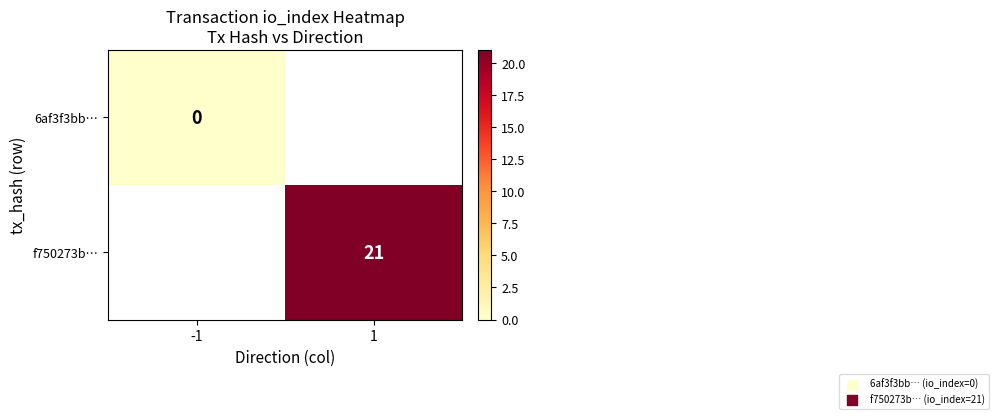

At which category does the chart reach its peak across all series?

1